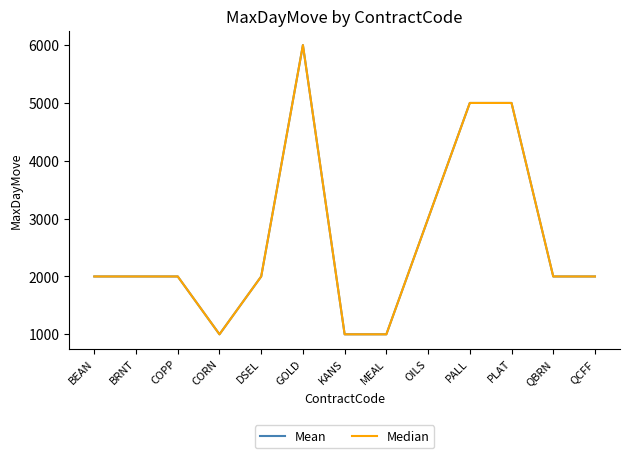

At which label does Mean first exceed 2000?

GOLD